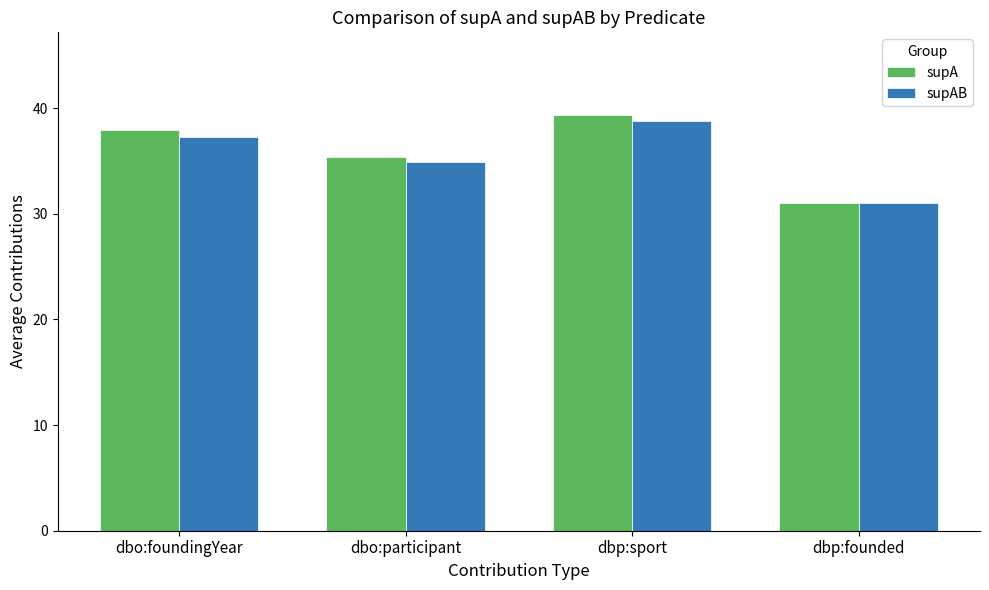

Where does the supA series first go above 37?

dbo:foundingYear